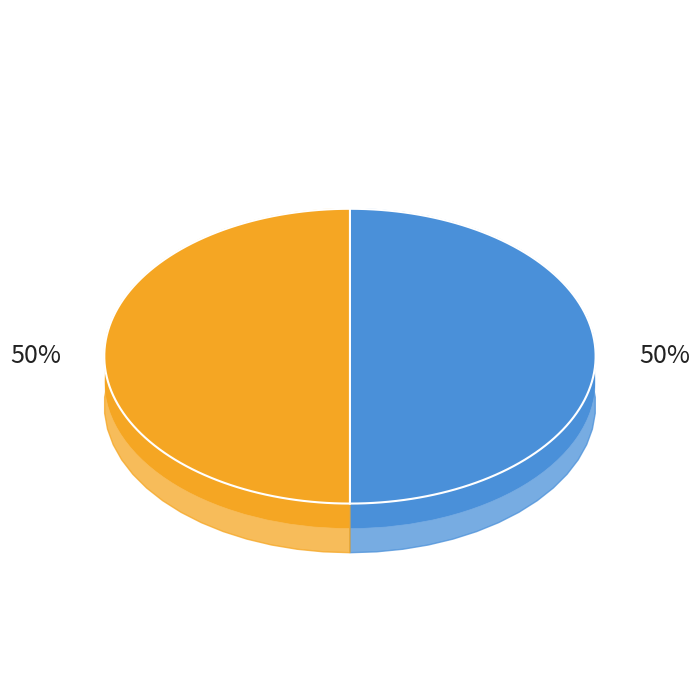

How many slices are in this pie chart?

2